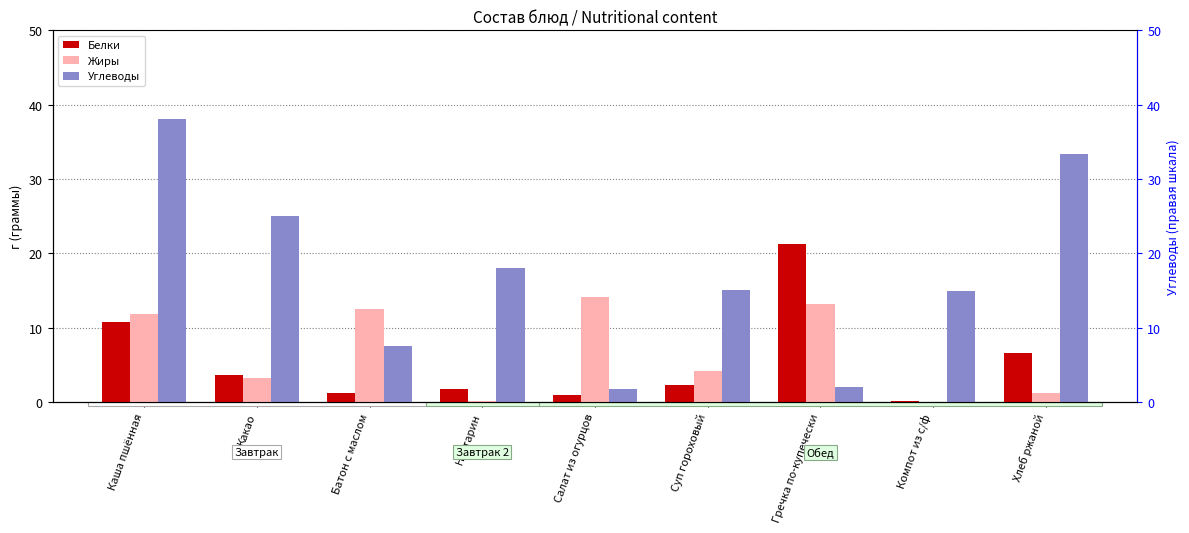

Is the value of Жиры at Какао greater than the value of Белки at Нектарин?

Yes